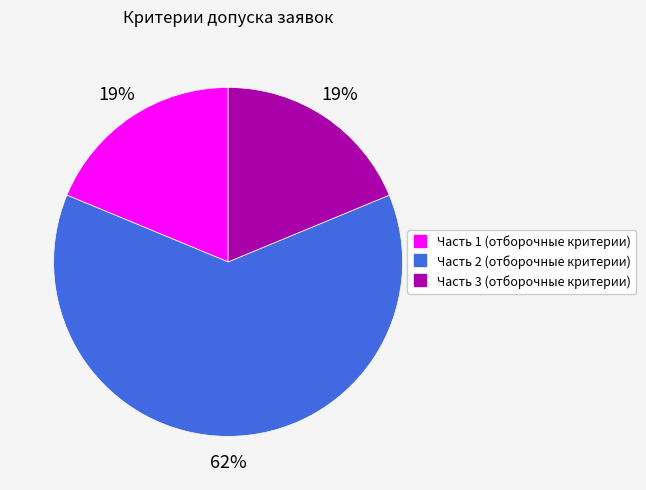

The Часть 3 (отборочные критерии) slice represents 28% of the pie. True or false?

False